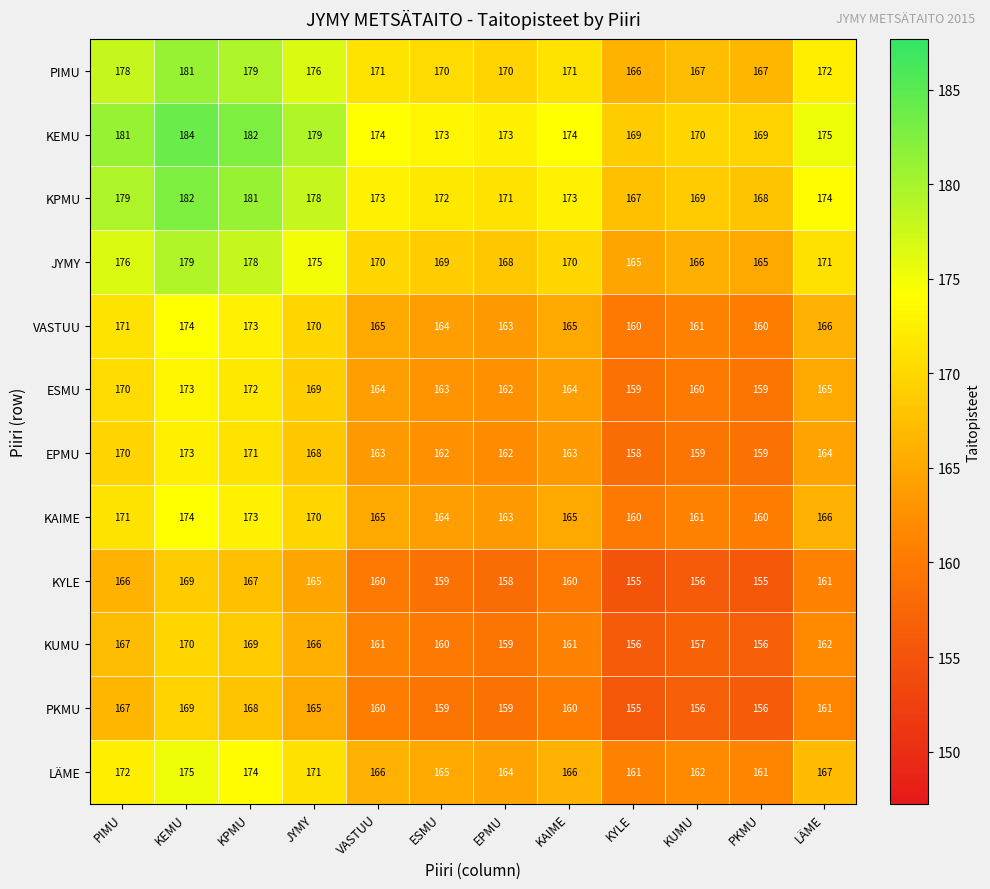

What is the average value of the LÄME series?

167